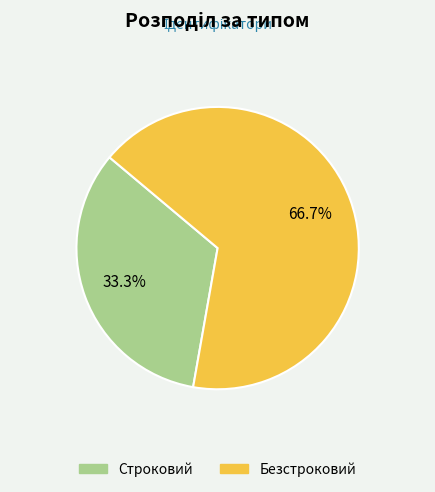

How many segments does this pie chart have?

2